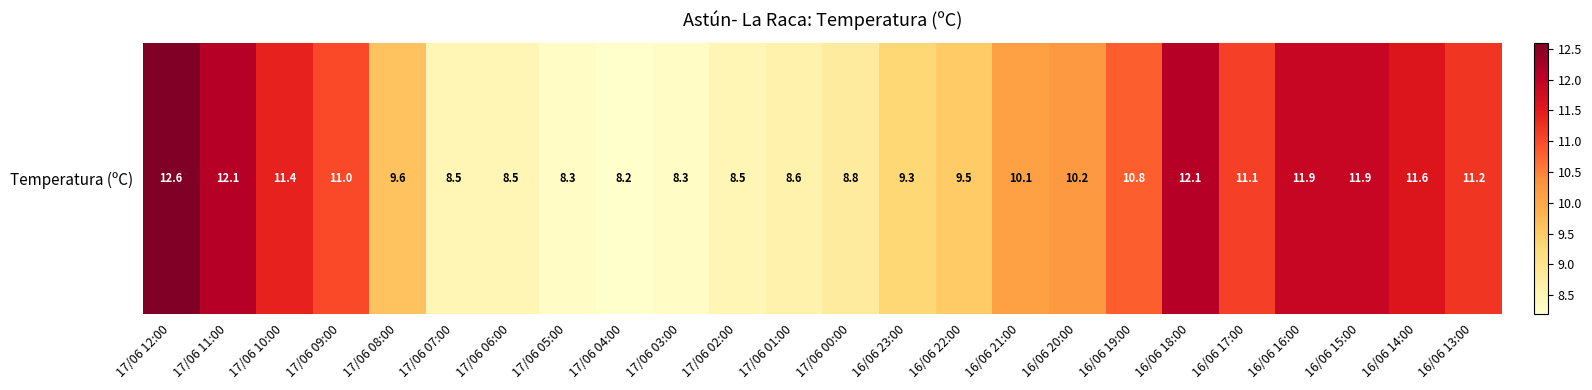

What is the ratio of the value at 16/06 13:00 to the value at 16/06 19:00?

1.0